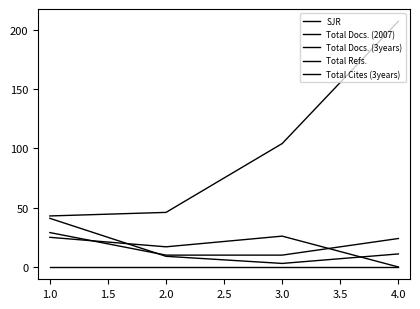

How many intersections are there between Total Docs. (3years) and Total Cites (3years)?

2